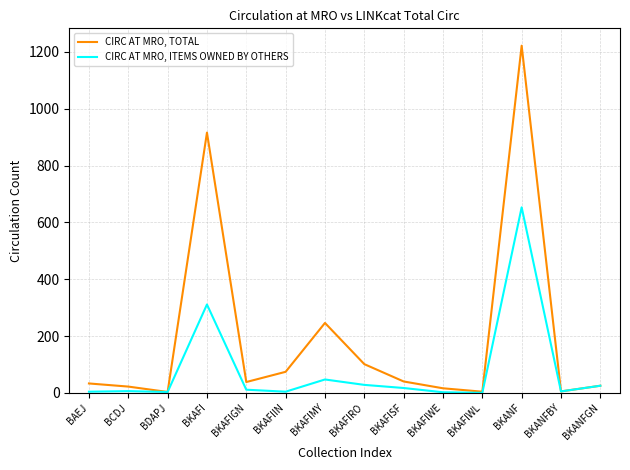

What is the sum of the CIRC AT MRO, ITEMS OWNED BY OTHERS values at BKAFIWL and BAEJ?

4